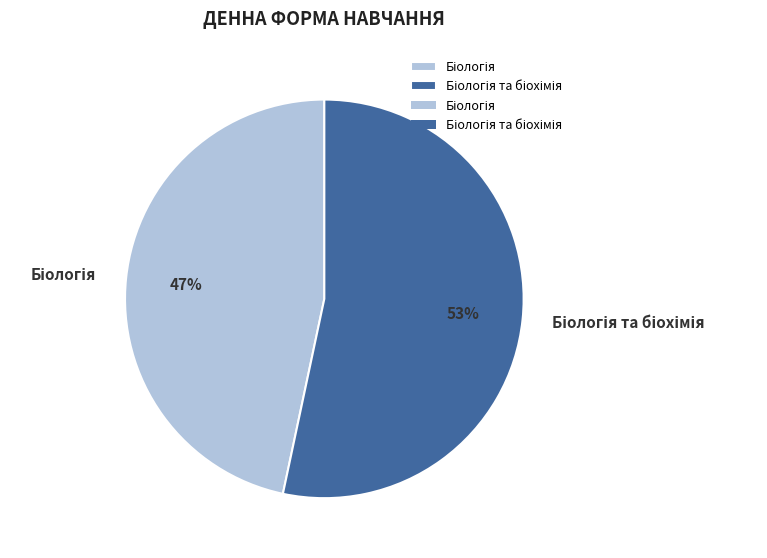

To the nearest percent, what is the average slice percentage?

50%